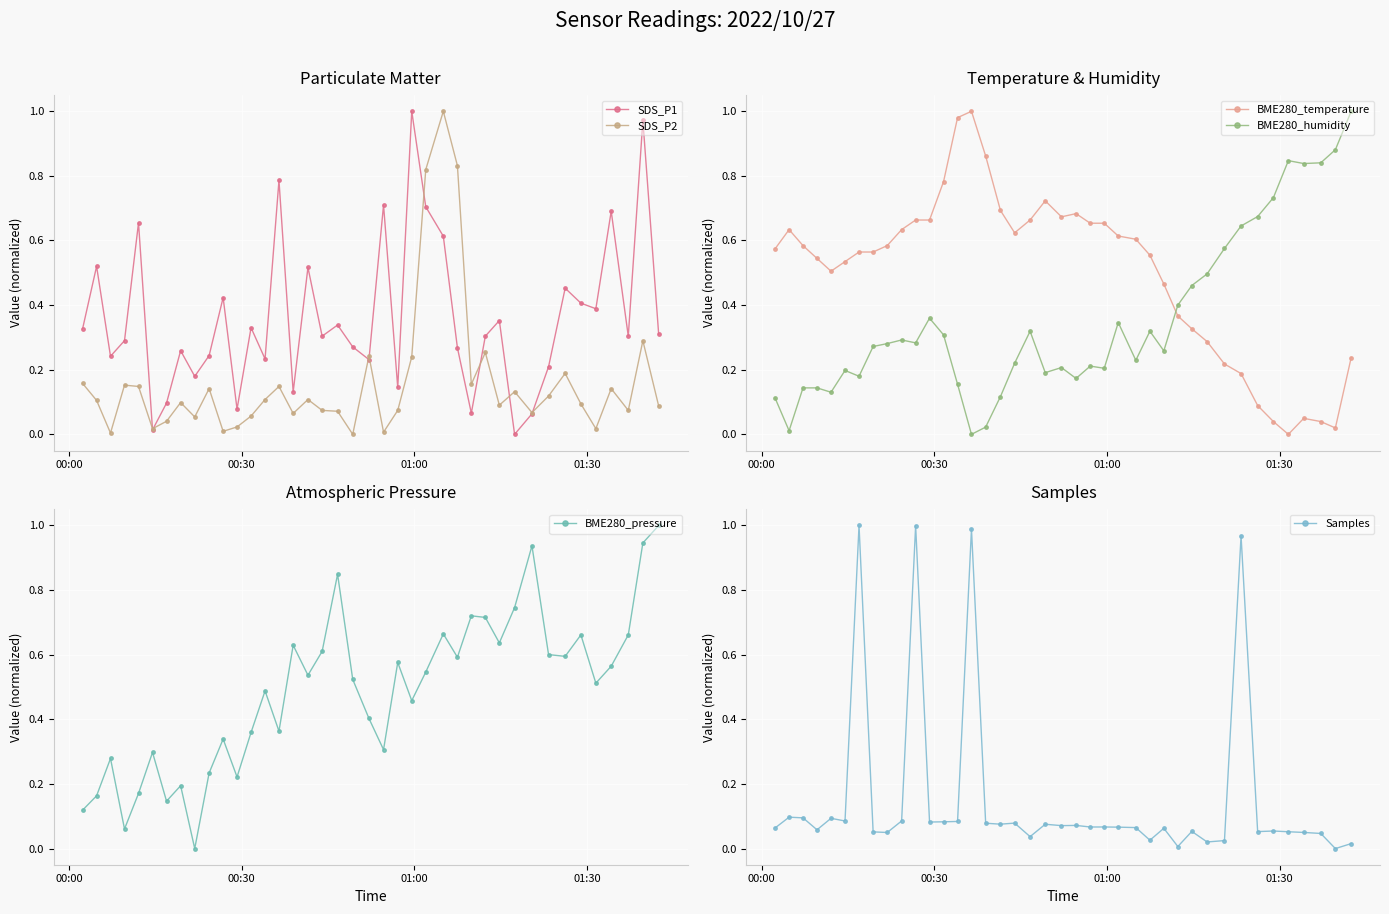

What is the difference between the maximum and second lowest values in the BME280_temperature series?

1.0